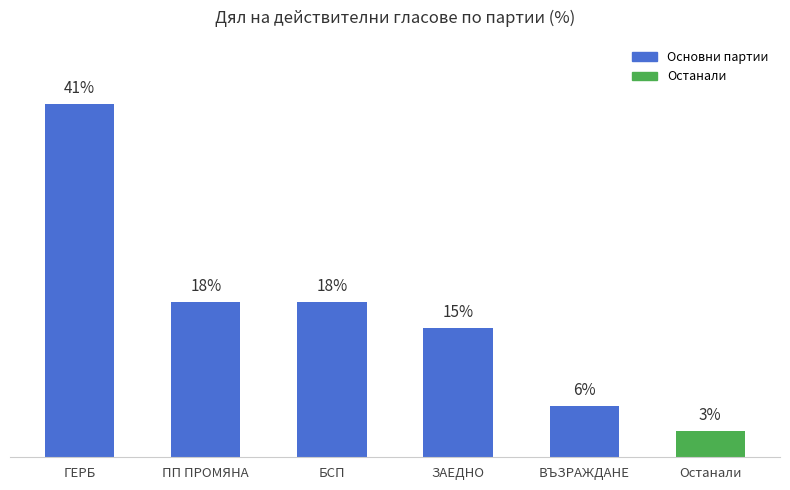

Which category has the highest value across all series?

ГЕРБ